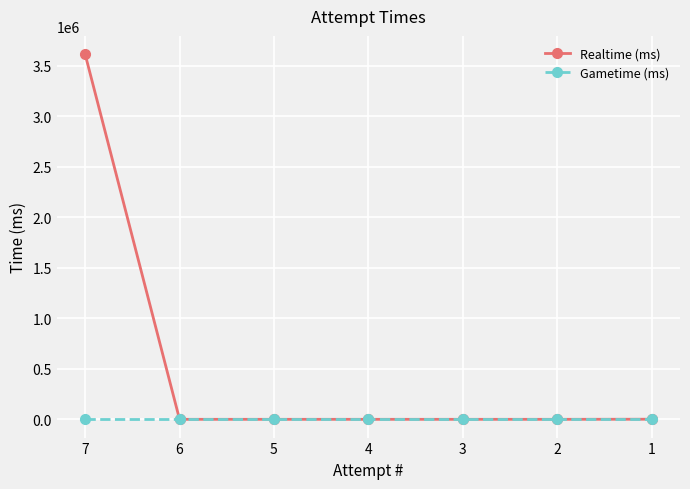

Which series has the largest range (max minus min)?

Realtime (ms)